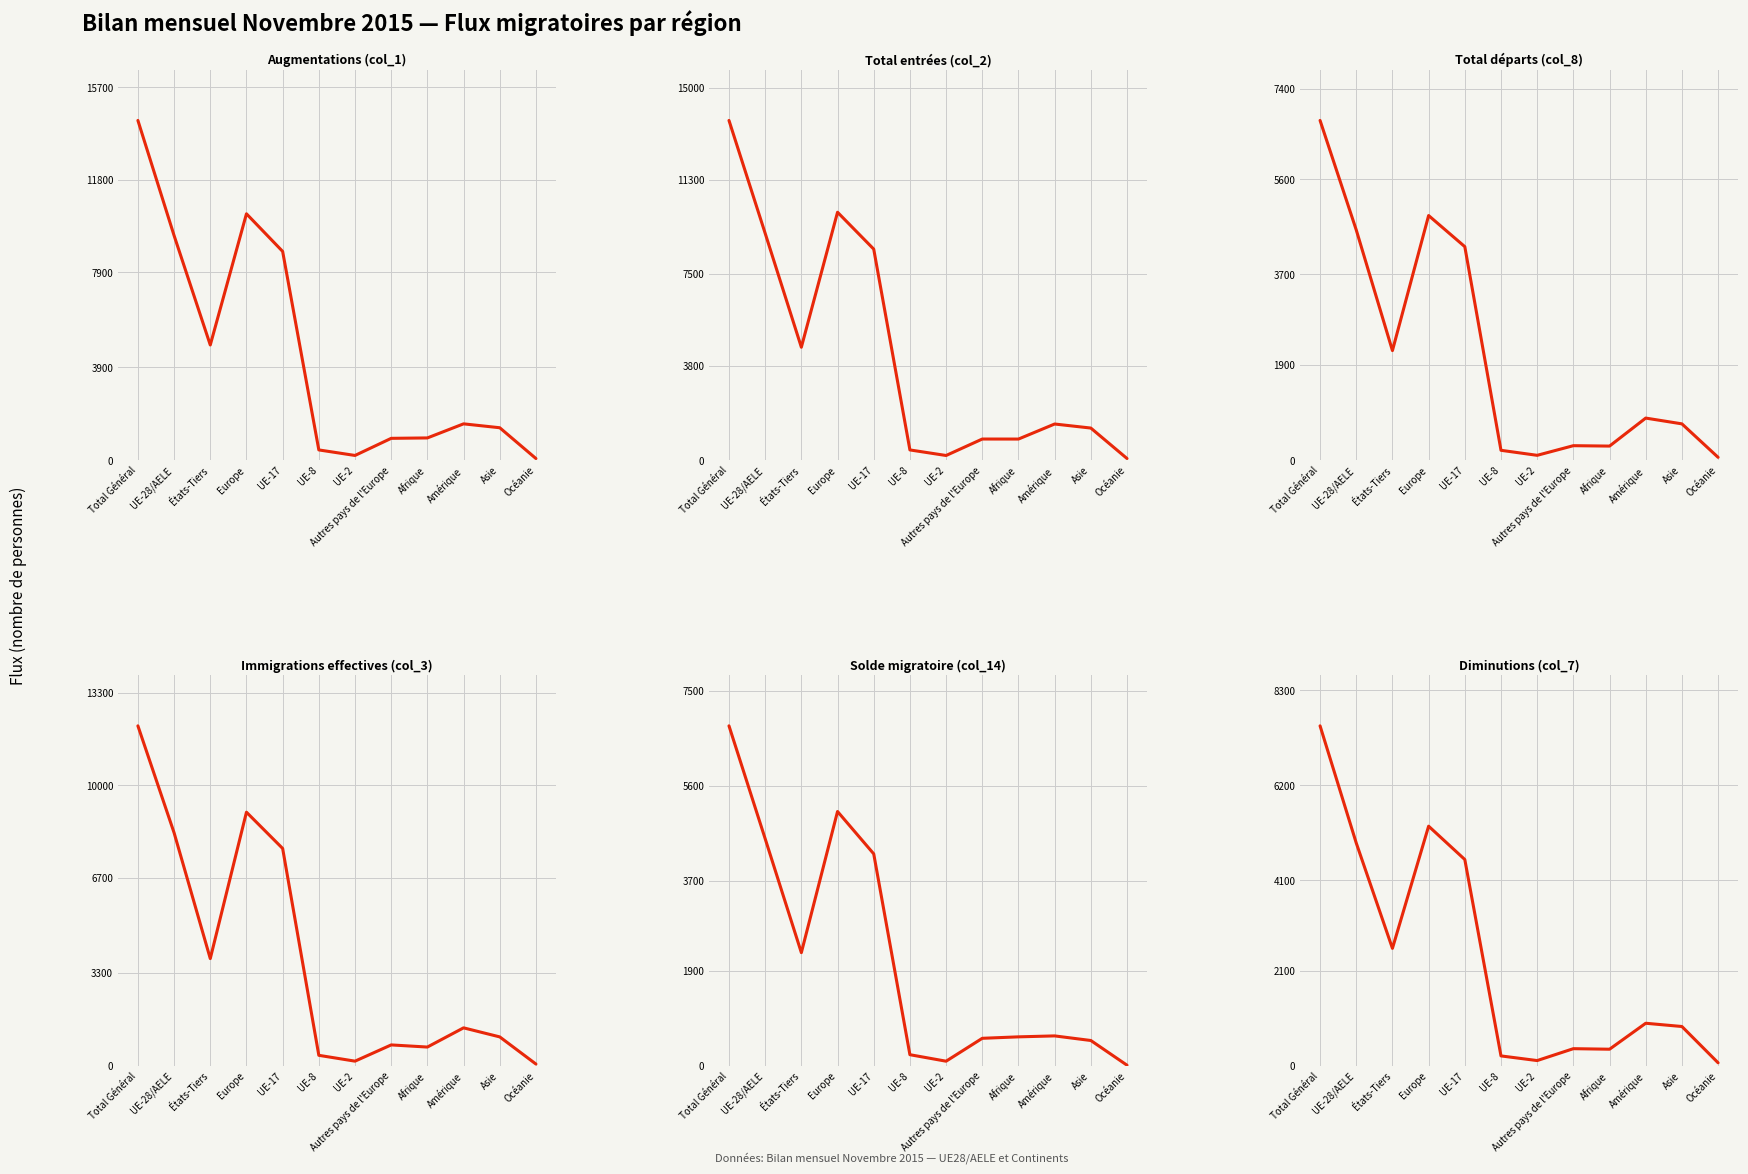

How many lines are shown in the chart?

6